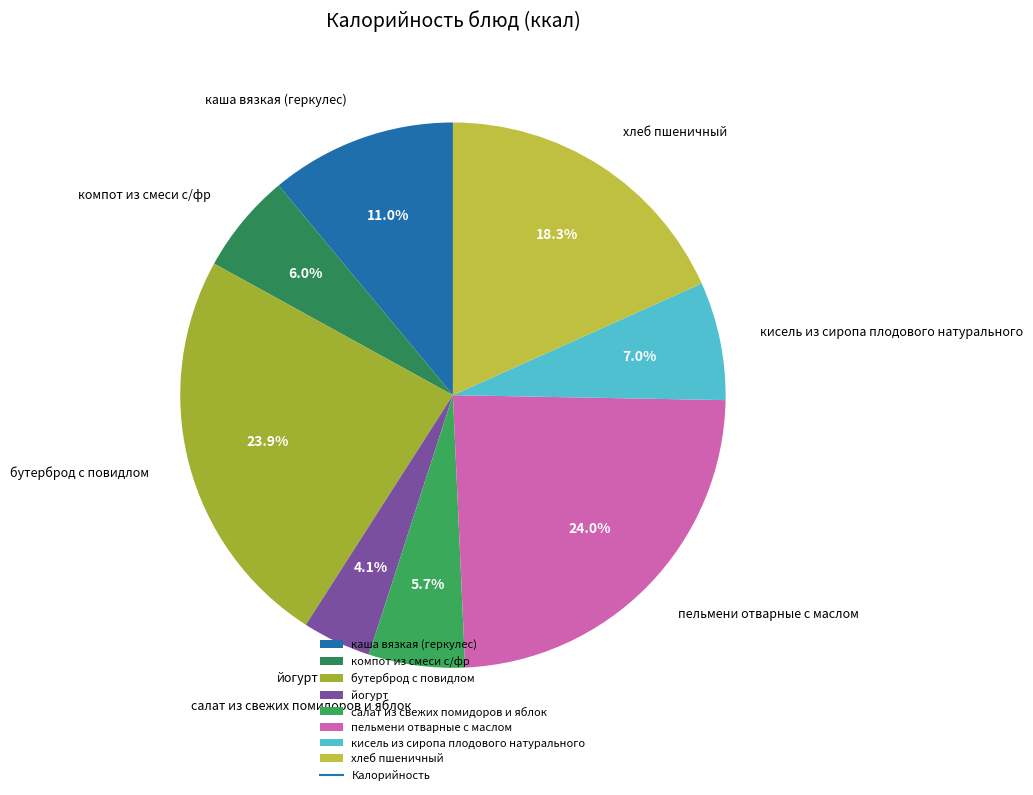

Which slice is the smallest?

йогурт